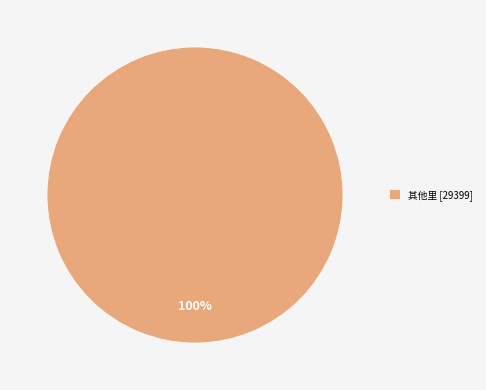

True or false: 其他里 [29399] accounts for 100% of the total.

True